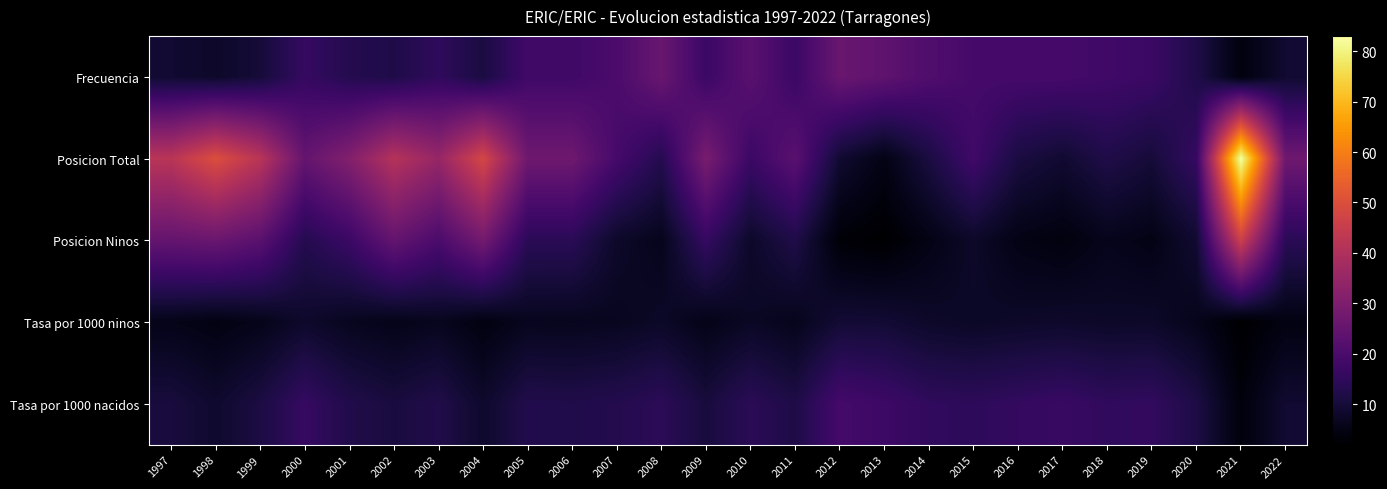

What is the spread (max minus min) of values at 2019?

12.0